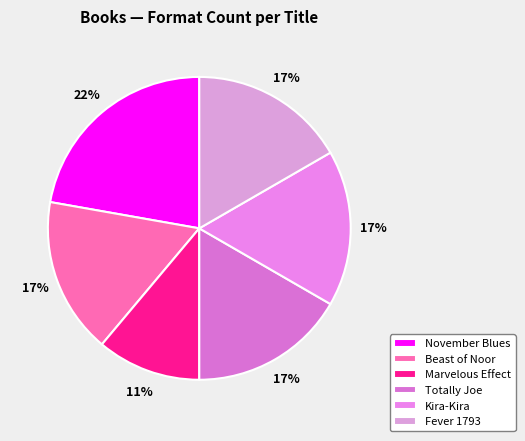

How many segments does this pie chart have?

6